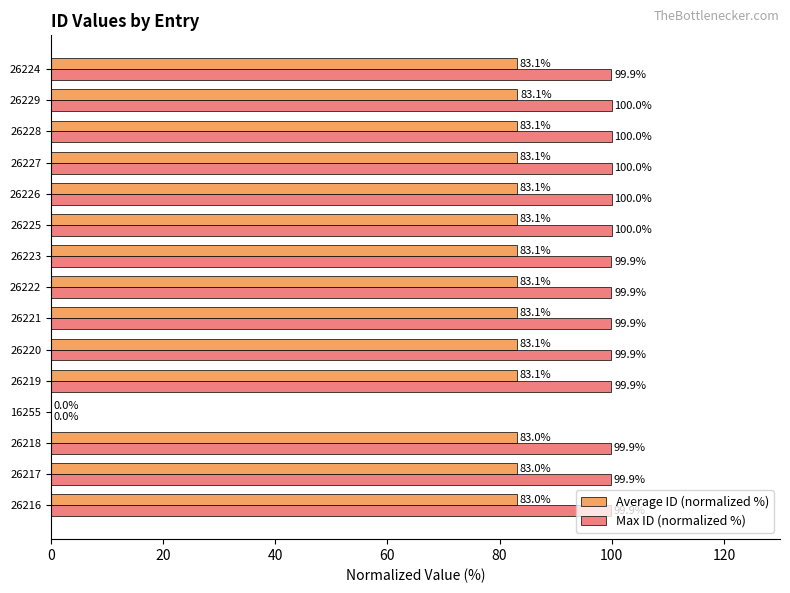

What is the total value across all series at 26217?

182.9